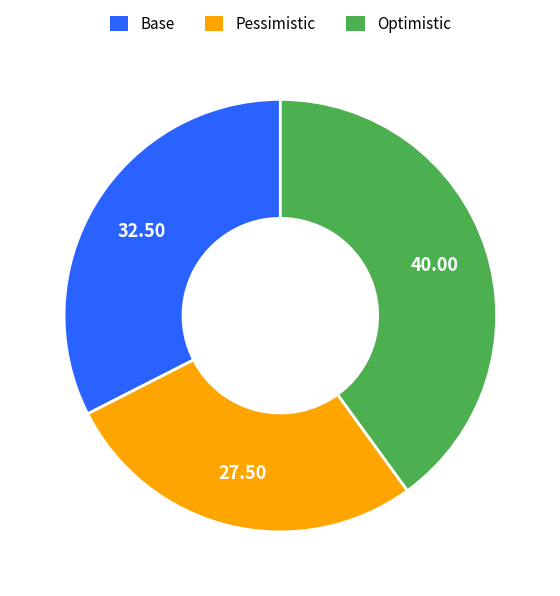

Which slice is the smallest?

Pessimistic